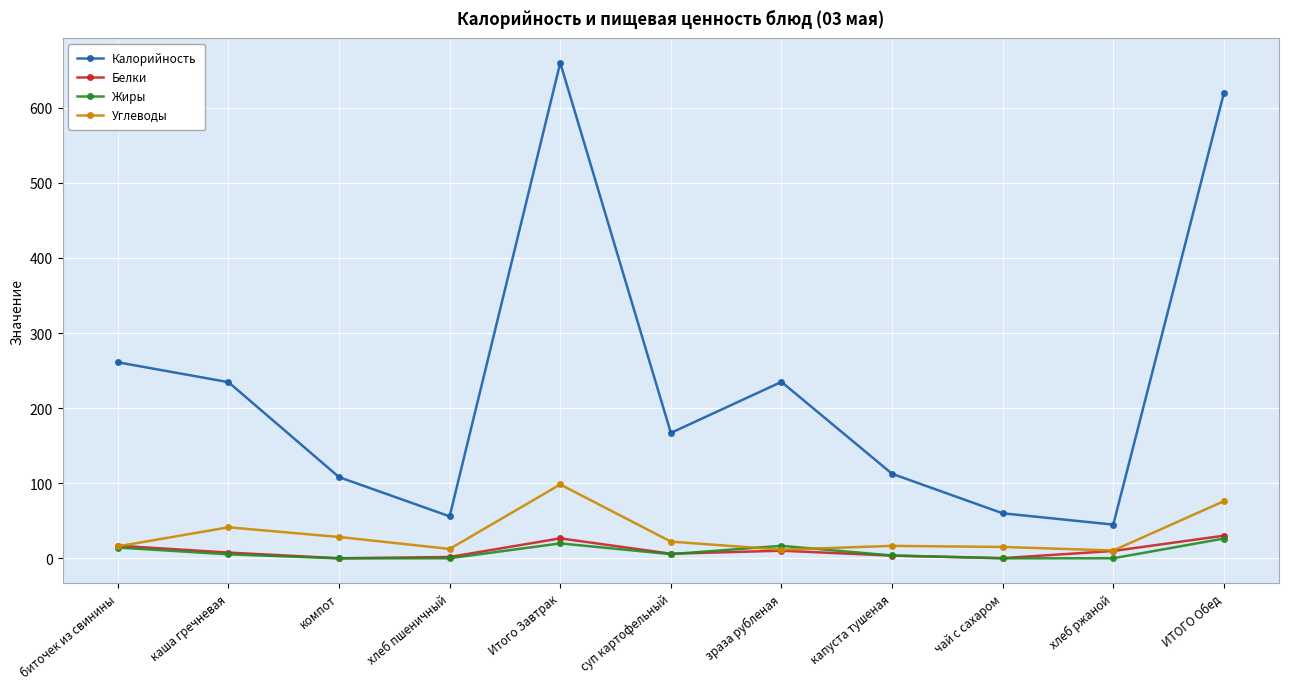

Is it true that Углеводы equals 10.0 at каша гречневая?

False